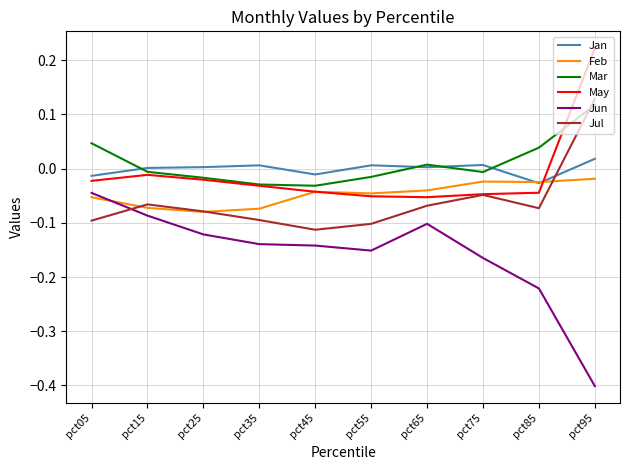

At which label is Jun closest to 0?

pct05